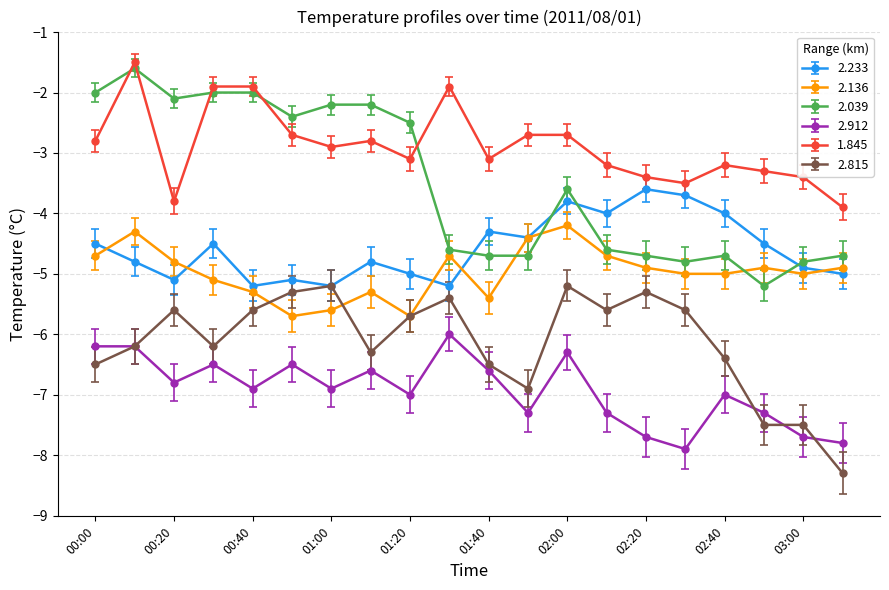

List the series in order of their peak value, lowest first.

2.912, 2.815, 2.136, 2.233, 2.039, 1.845